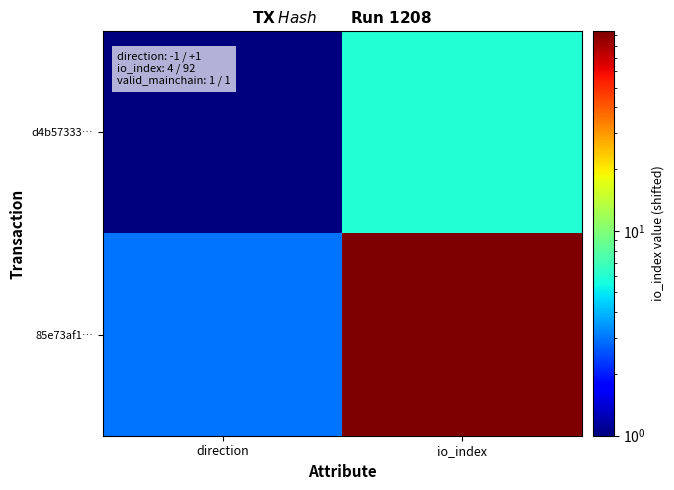

How many distinct data groups are displayed?

2